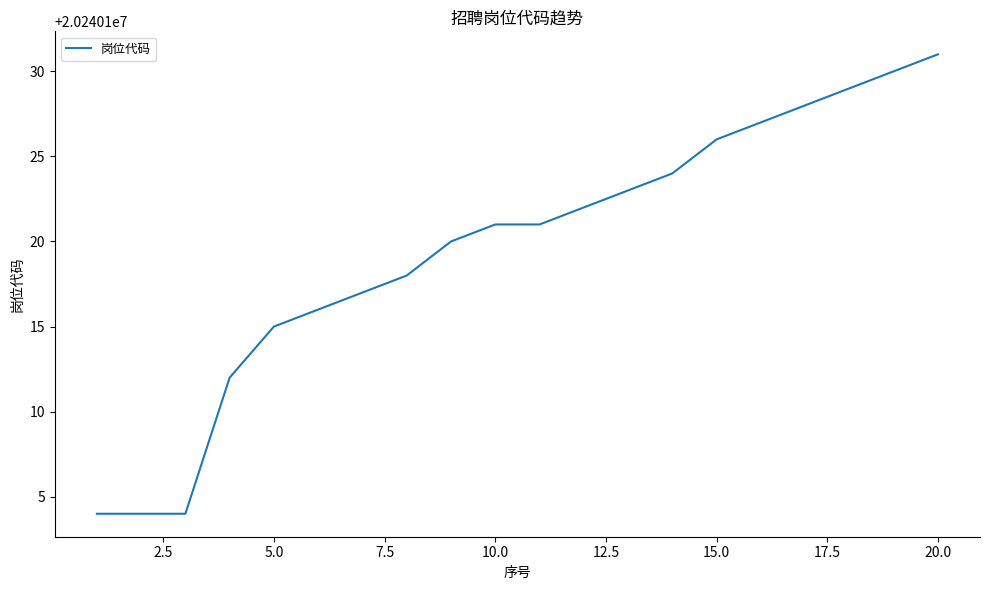

What is the smallest value displayed?

20240104